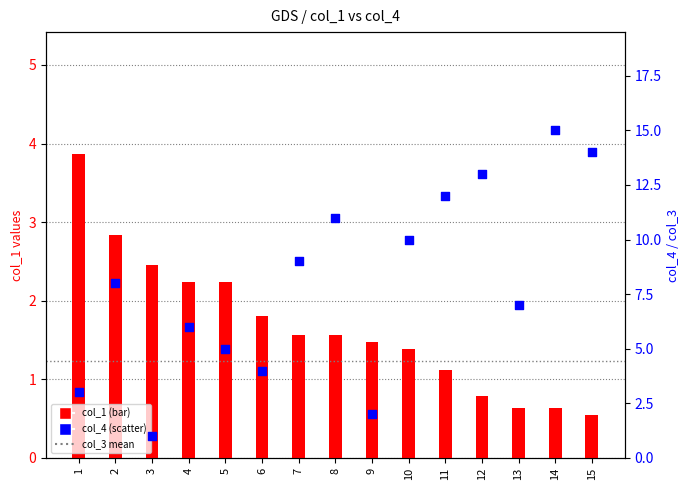

Is the value of col_4 at 9 greater than the value of col_1 at 5?

No